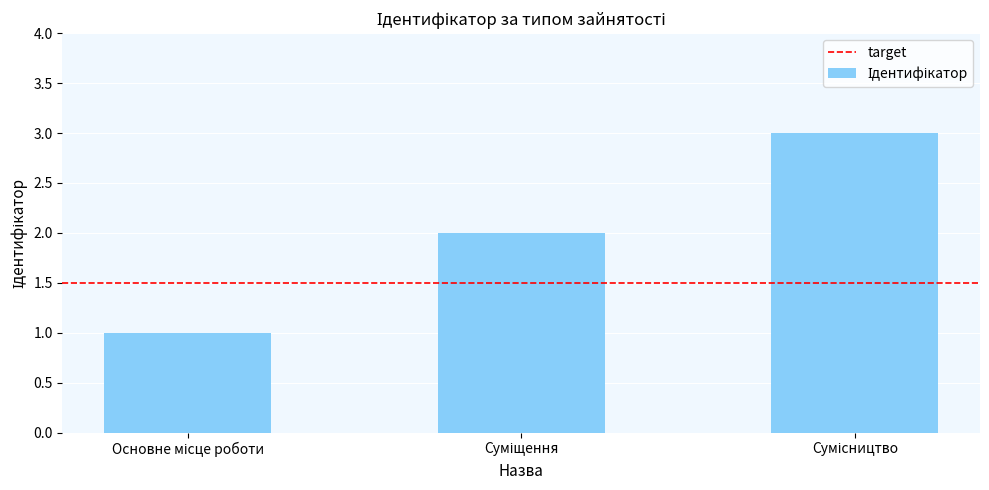

What is the maximum value shown in the chart?

3